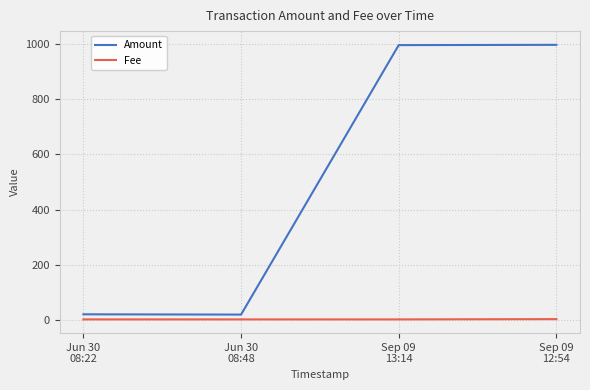

What is the greatest value displayed?

998.0